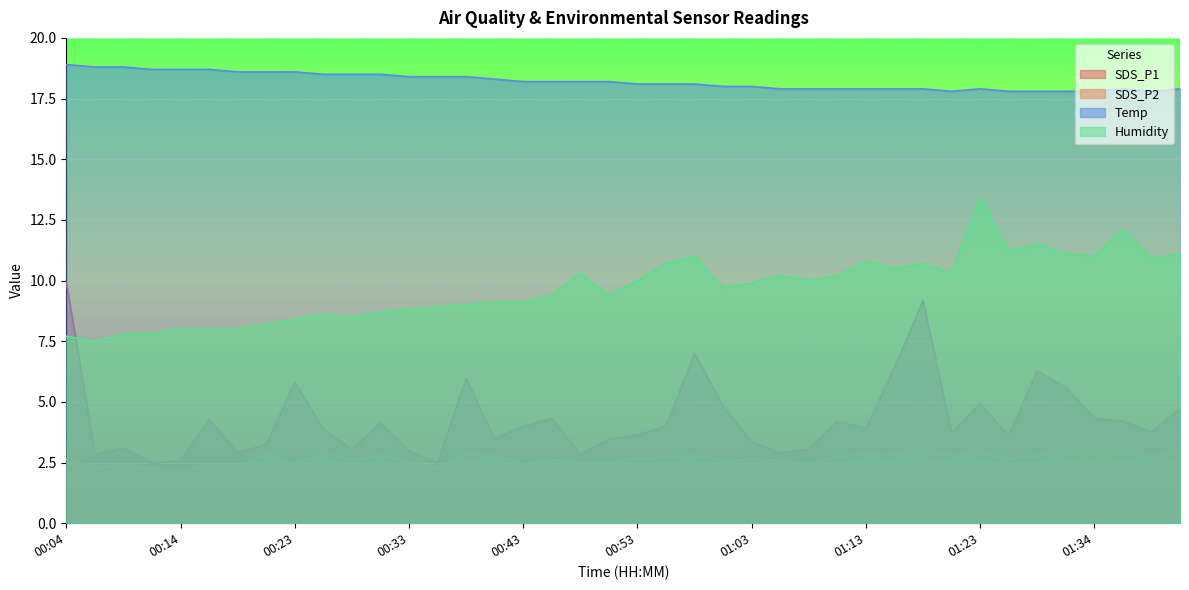

The Humidity series shows 10.0 at 00:53. True or false?

True